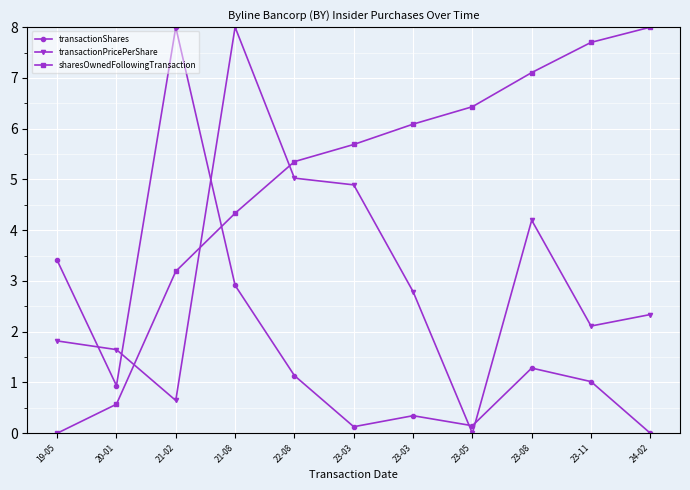

True or false: transactionShares has more than 2 interior local peaks.

True